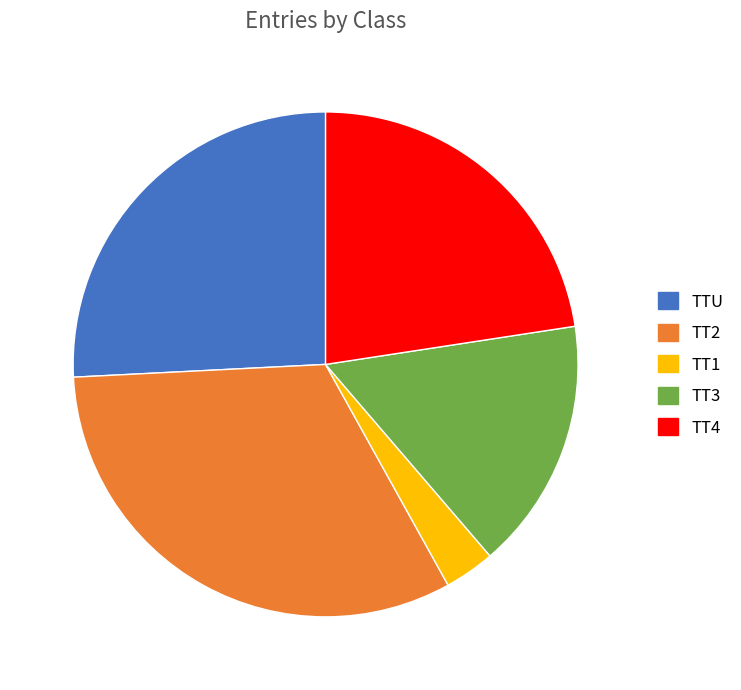

Is there any slice that represents more than half of the pie?

No